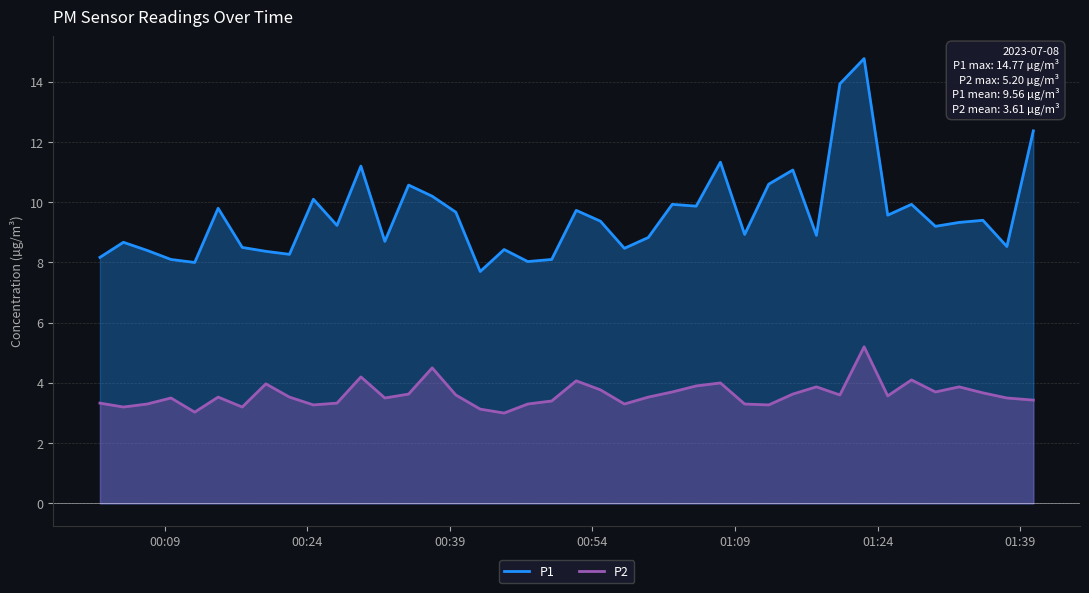

What is the value of the P2 point at the 16th from the left?

3.6